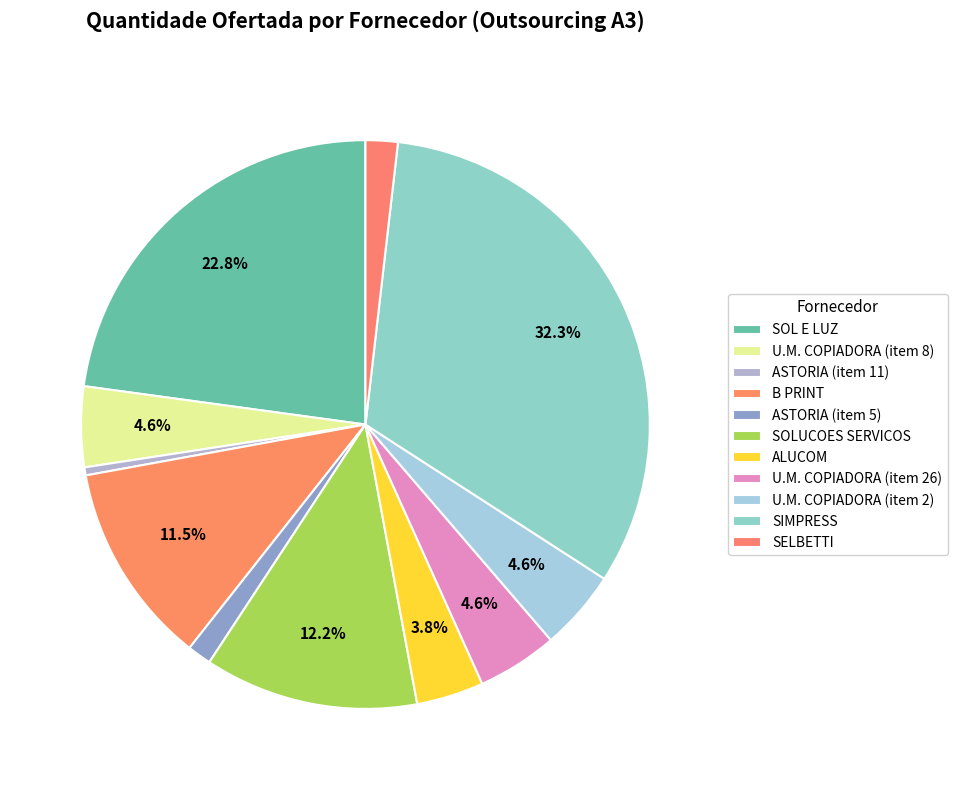

What percentage is the ASTORIA (item 5) slice, to the nearest percent?

1%